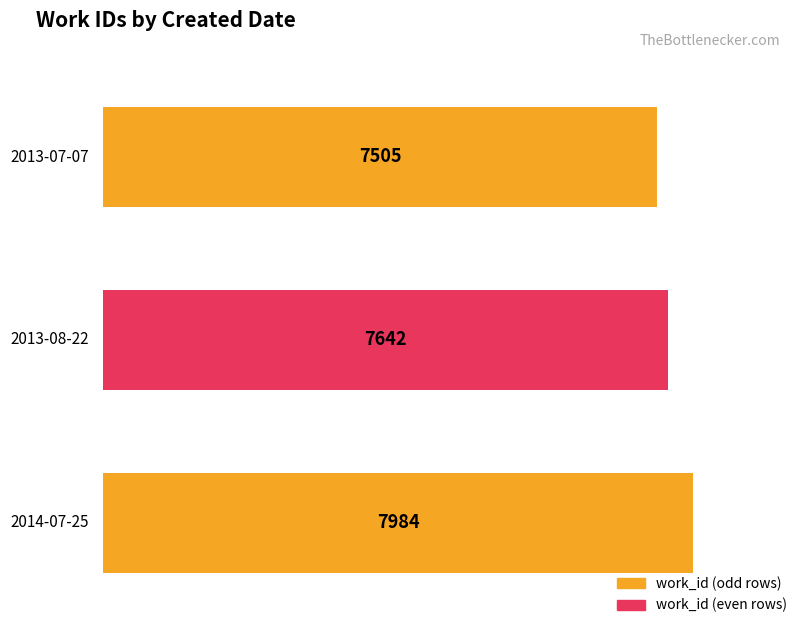

What is the smallest value displayed?

7505